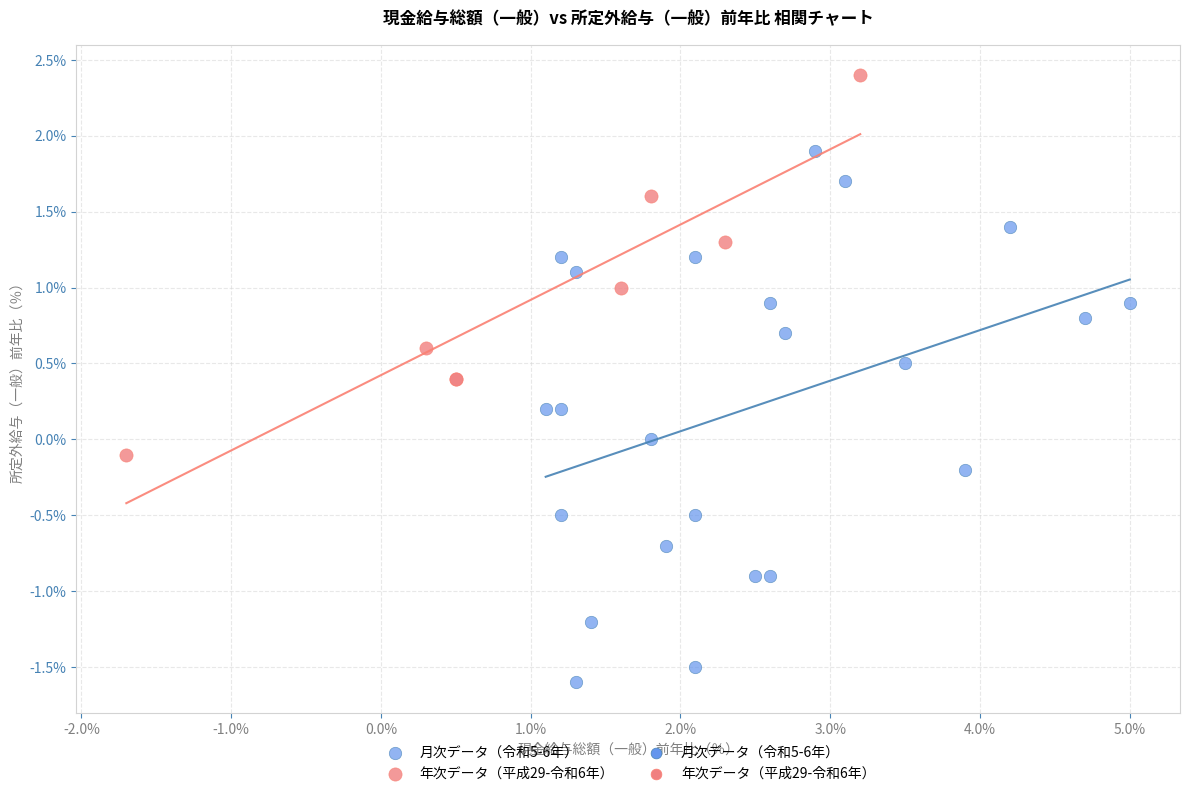

Which series reaches the maximum Y coordinate?

年次データ（平成29-令和6年）